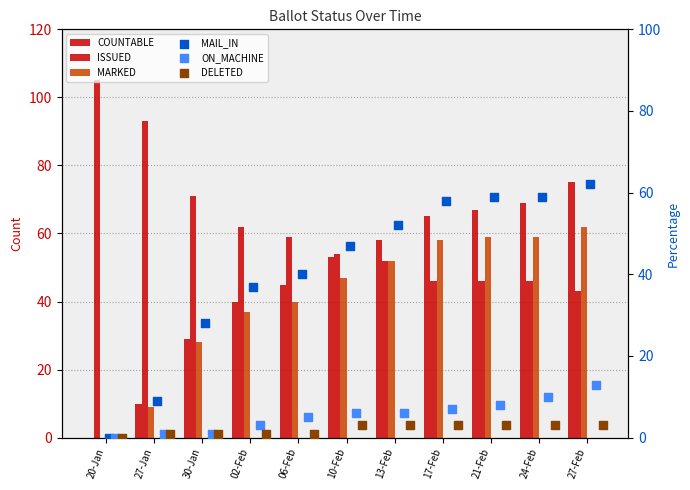

Which series reaches the maximum Y coordinate?

ISSUED